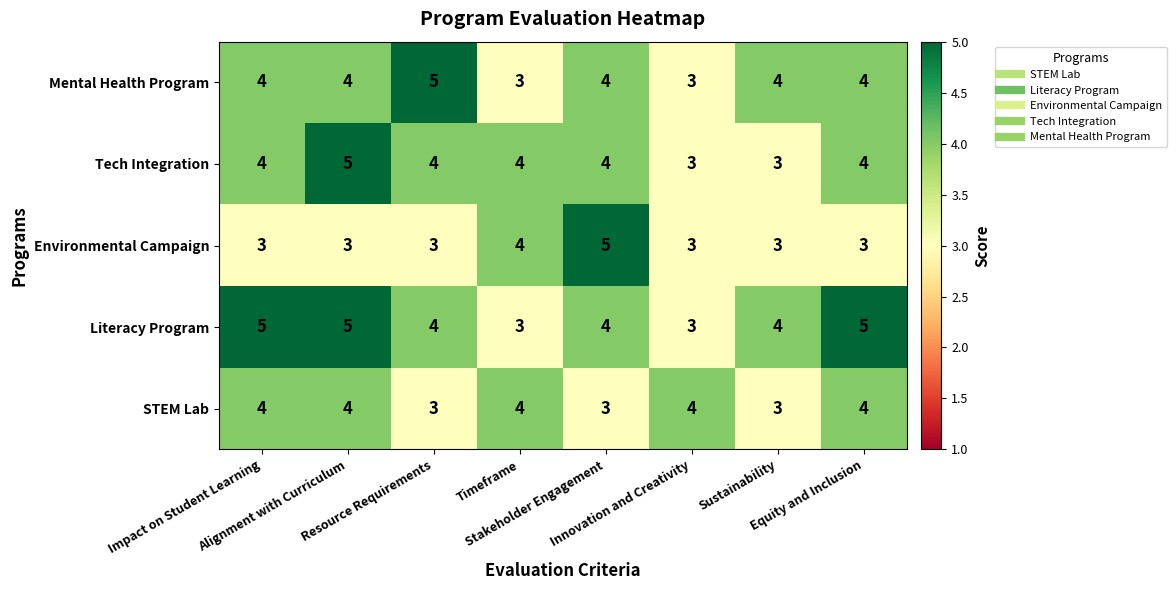

At how many categories does at least one series exceed 3?

8